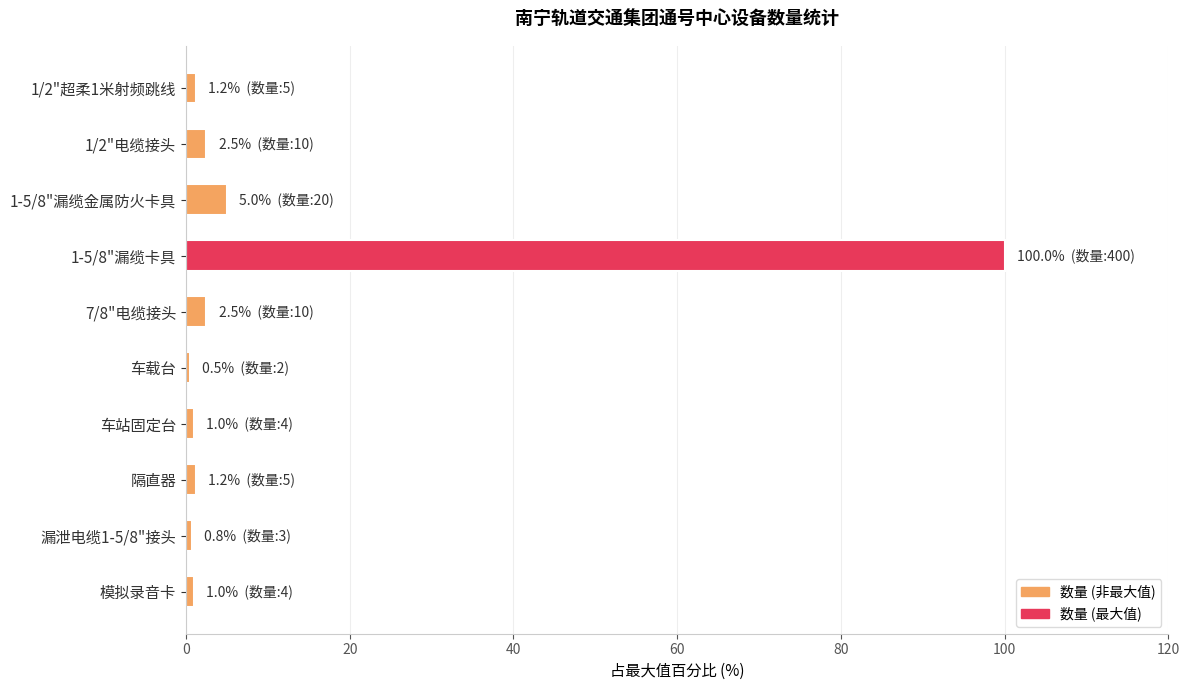

What is the difference between the maximum and minimum values?

99.5